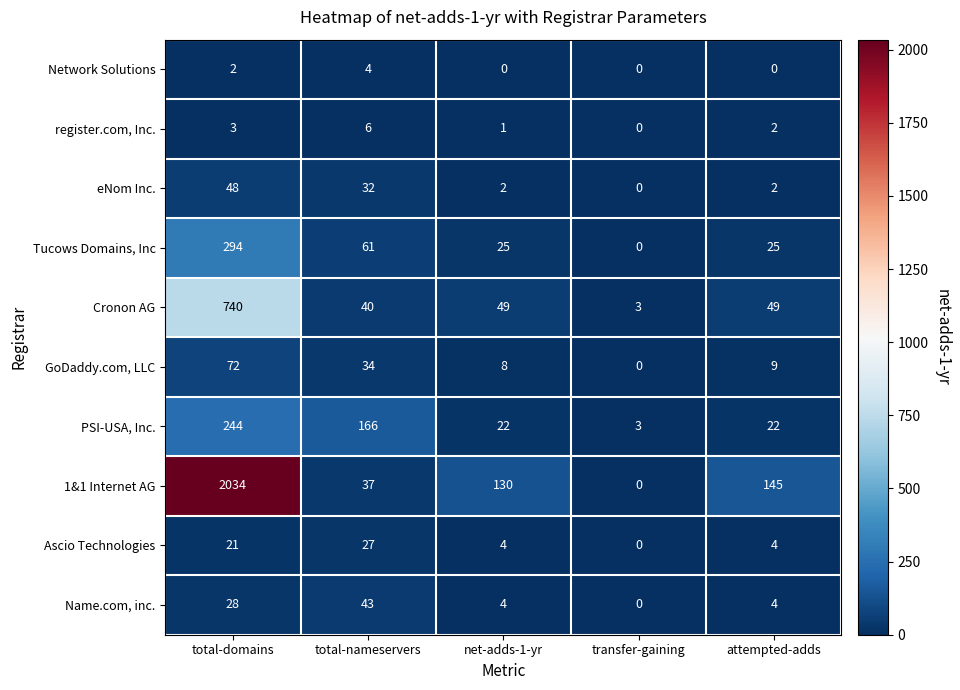

Which category has the highest value across all series?

total-domains